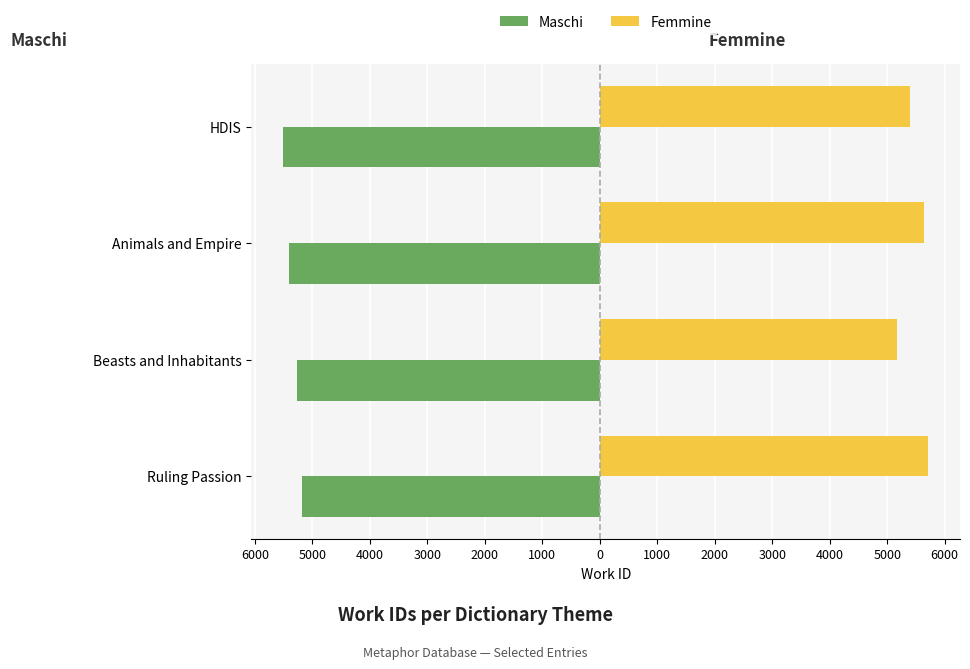

What is the difference between the second highest and second lowest values in the Maschi series?

144